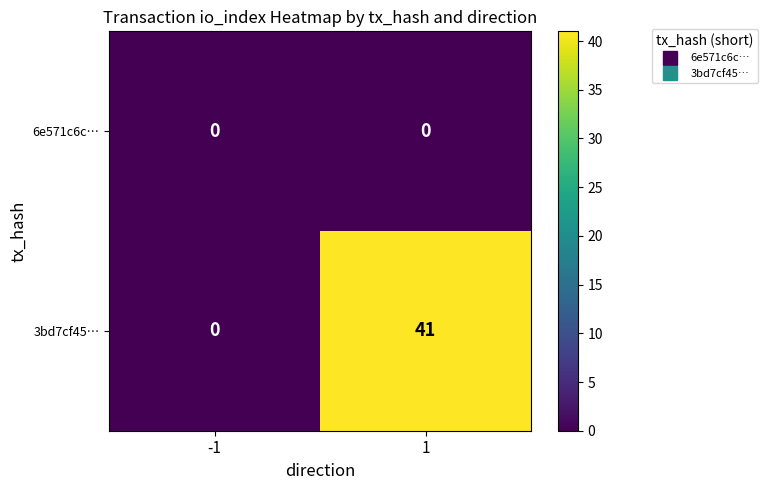

Is it true that 6e571c6c… equals 0 at 1?

True